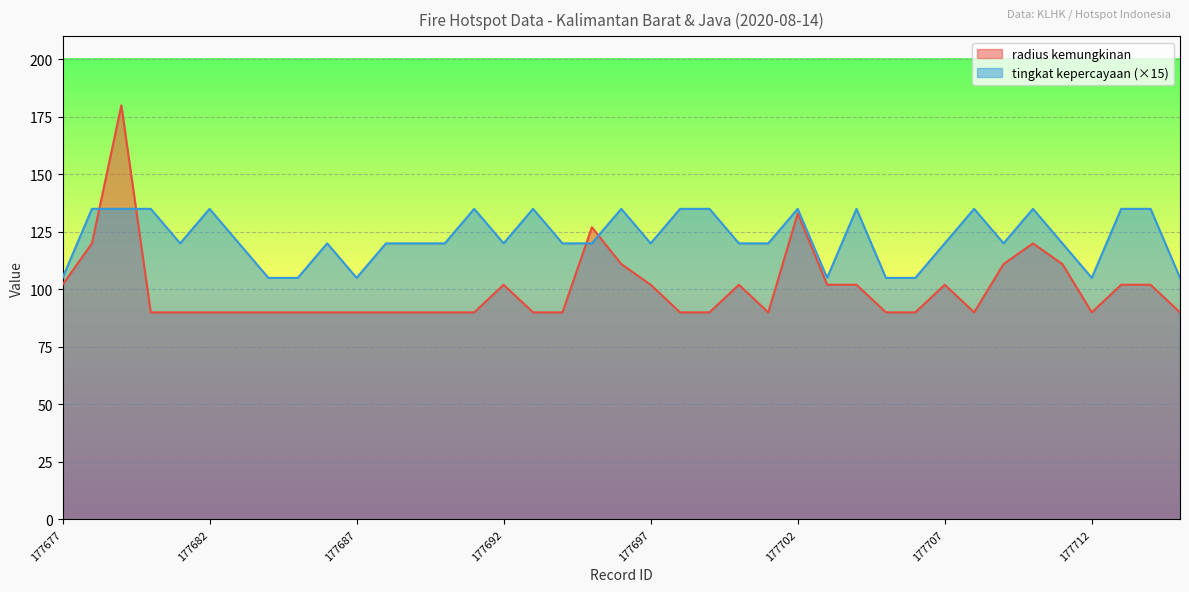

The value of tingkat kepercayaan at 177710 is 135. True or false?

True